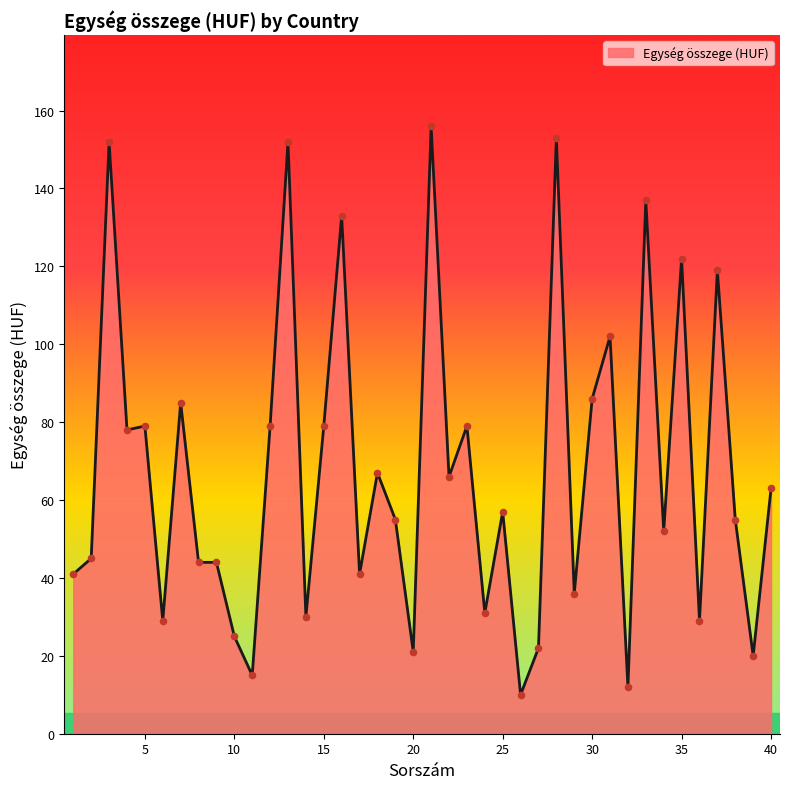

What is the smallest value displayed?

10